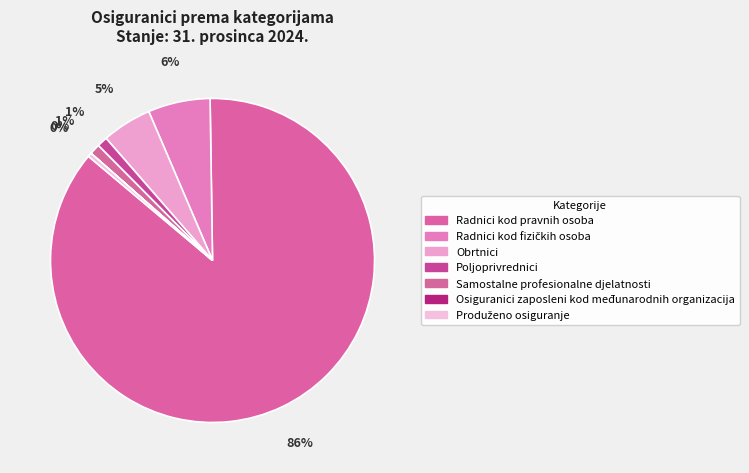

True or false: Obrtnici accounts for 17% of the total.

False